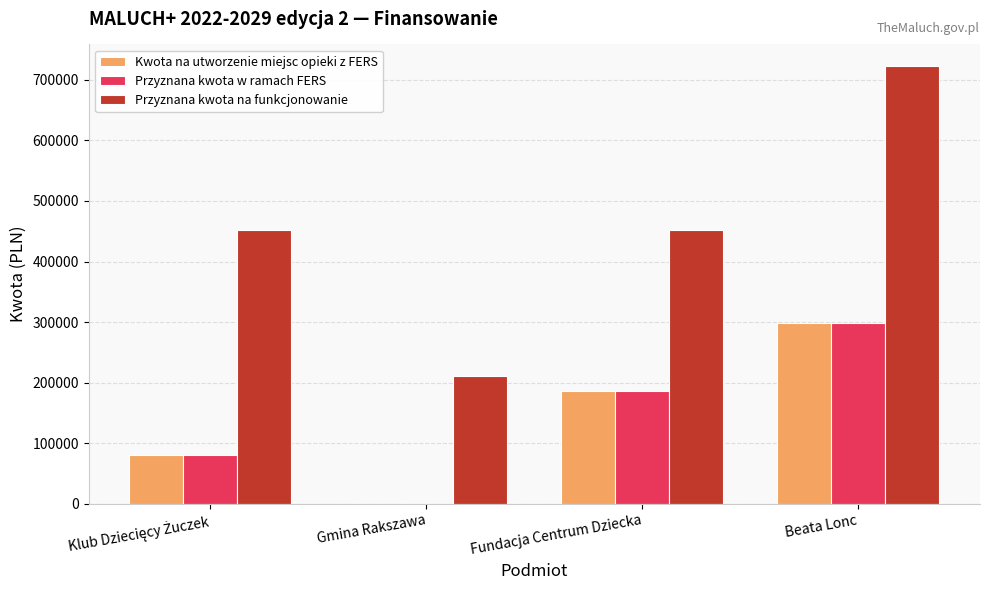

How many data points does each series have?

4